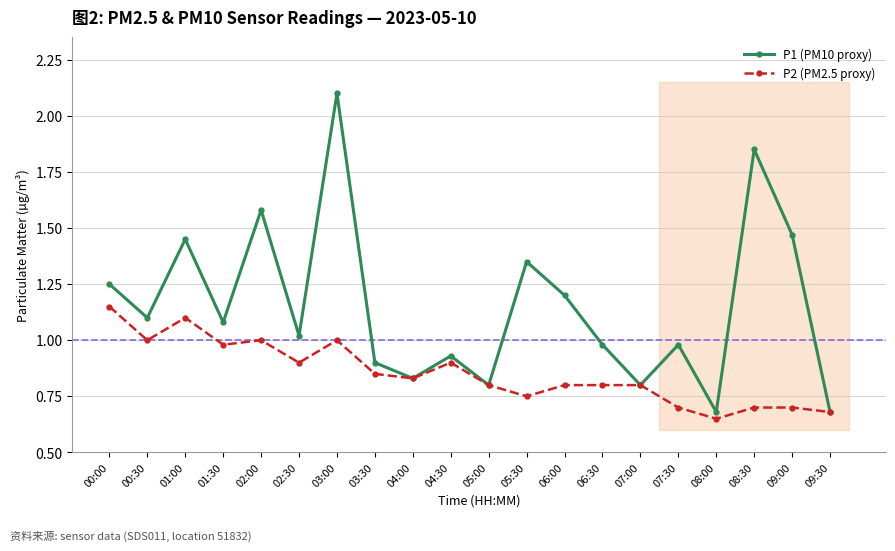

How many data points in P1 (PM10 proxy) are above 1?

11